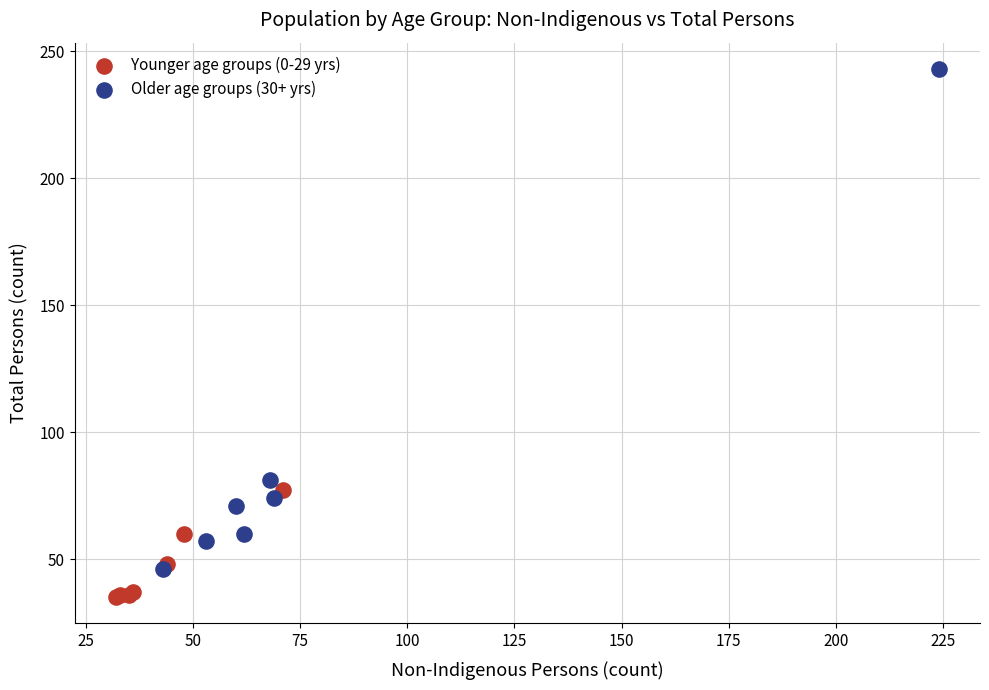

Which series contains the lowest Y value?

Younger age groups (0-29 yrs)